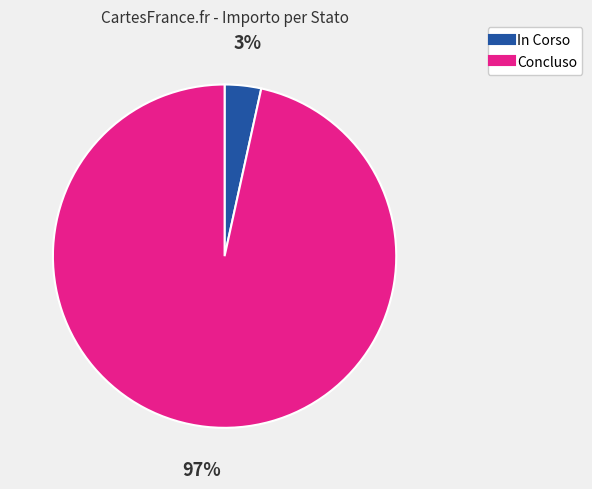

To the nearest percent, what percentage of the pie is In Corso?

3%